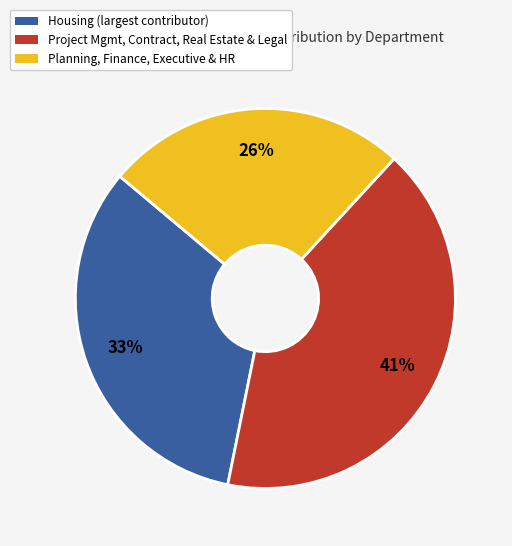

How many slices are in this pie chart?

3